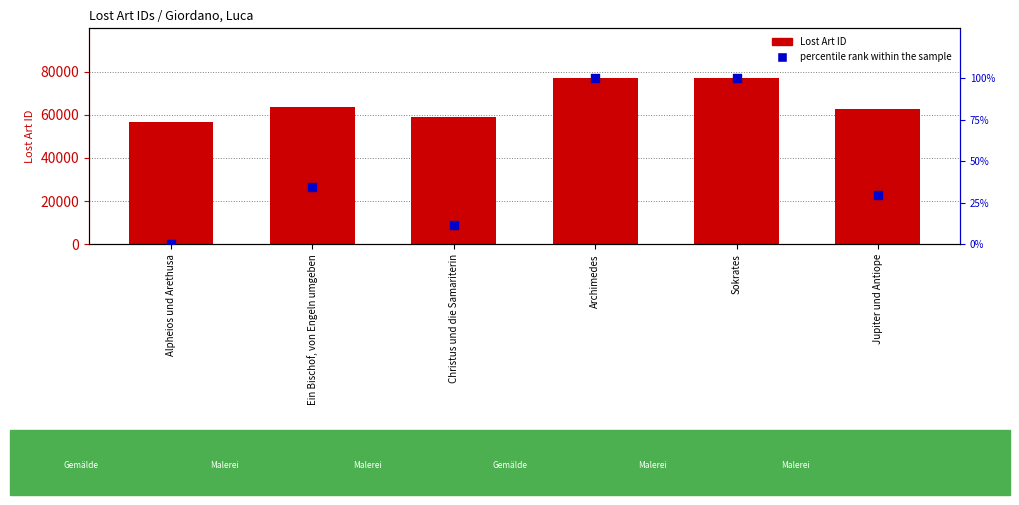

Which series reaches the minimum Y coordinate?

percentile rank within the sample